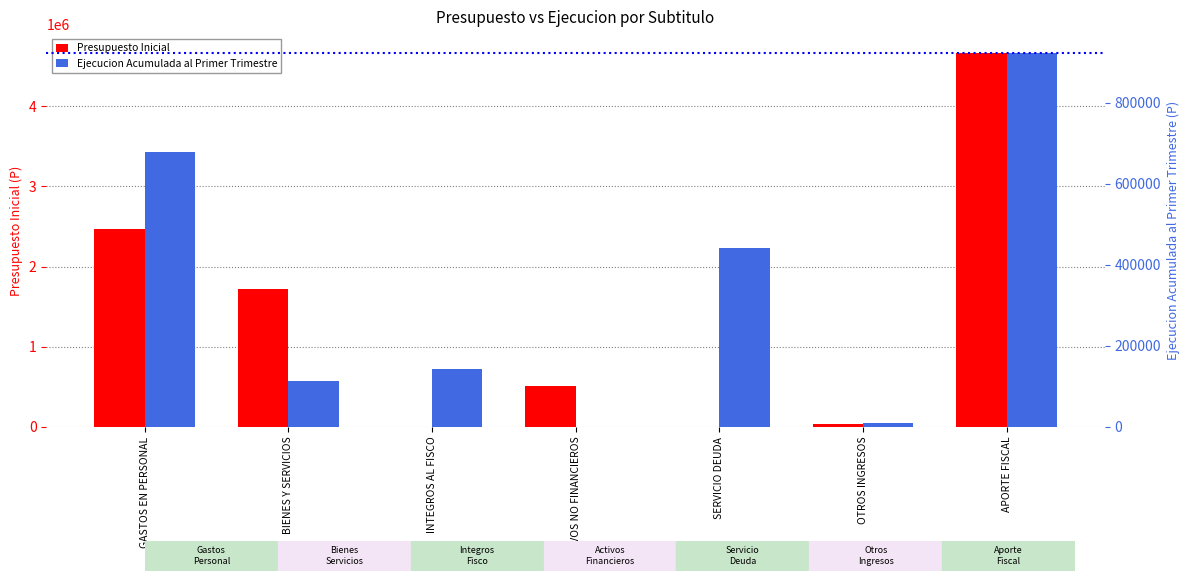

Between INTEGROS AL FISCO and OTROS INGRESOS, which series saw the biggest shift?

Ejecucion Acumulada al Primer Trimestre